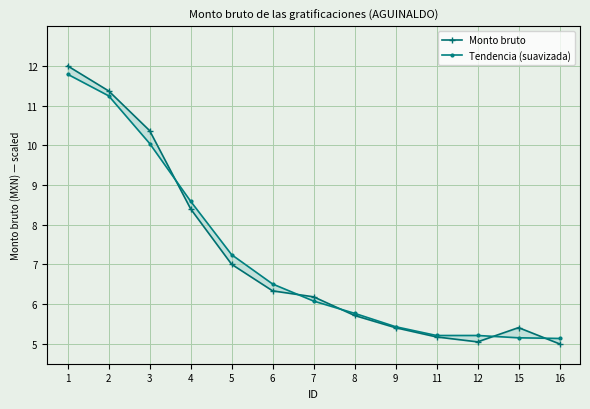

Reading right to left, what are all the values shown in this chart?

Monto bruto: 16=5.0	15=5.4	12=5.1	11=5.2	9=5.4	8=5.7	7=6.2	6=6.3	5=7.0	4=8.4	3=10.4	2=11.4	1=12.0
Tendencia (suavizada): 16=5.1	15=5.2	12=5.2	11=5.2	9=5.4	8=5.8	7=6.1	6=6.5	5=7.2	4=8.6	3=10.0	2=11.2	1=11.8